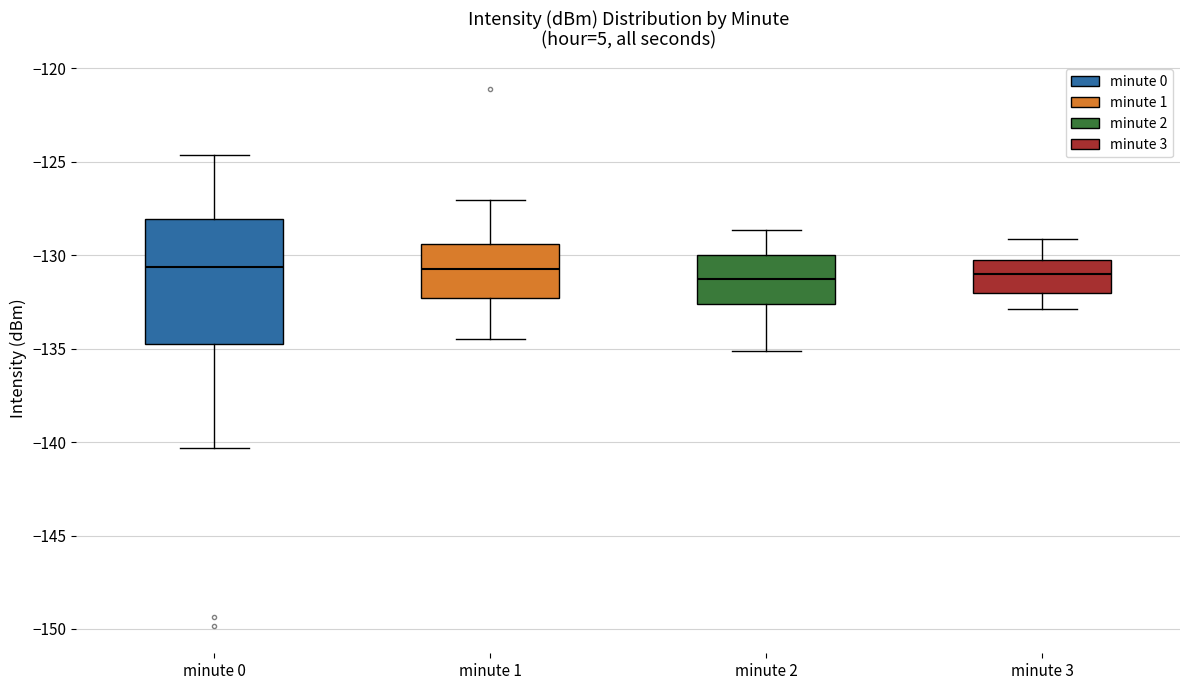

Which box is the tallest, from its lower edge to its upper edge?

minute 0